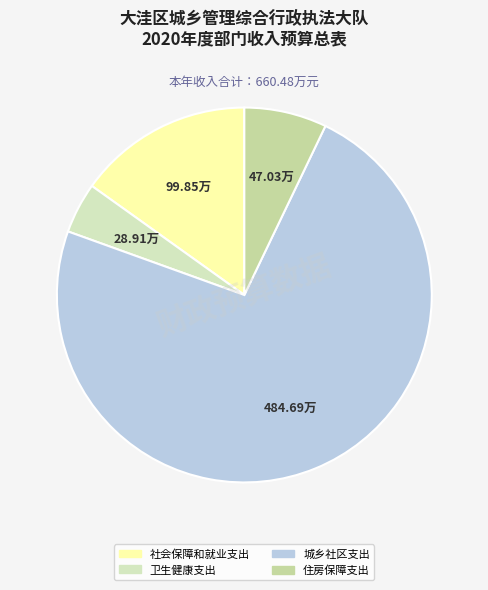

Which category accounts for the majority?

城乡社区支出